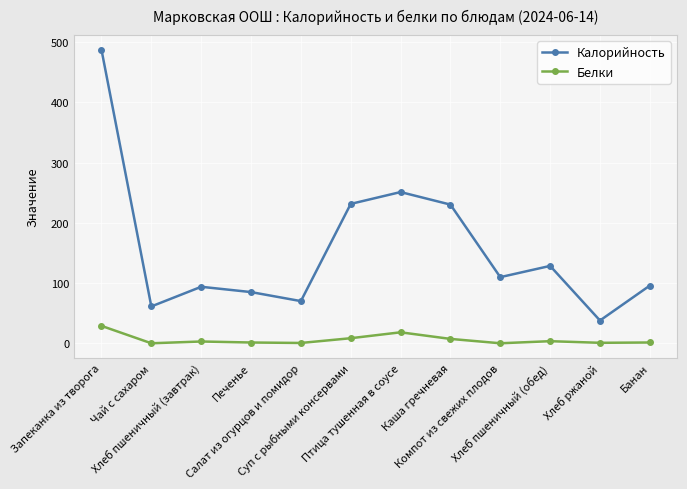

At Запеканка из творога, list the series in order from largest to smallest.

Калорийность, Белки